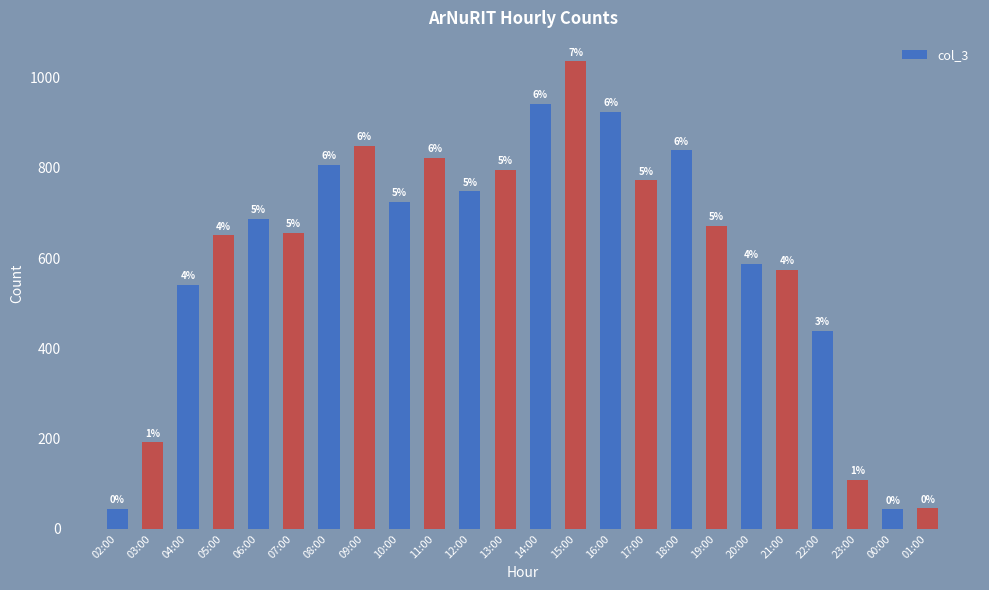

Does the chart contain any negative values?

No